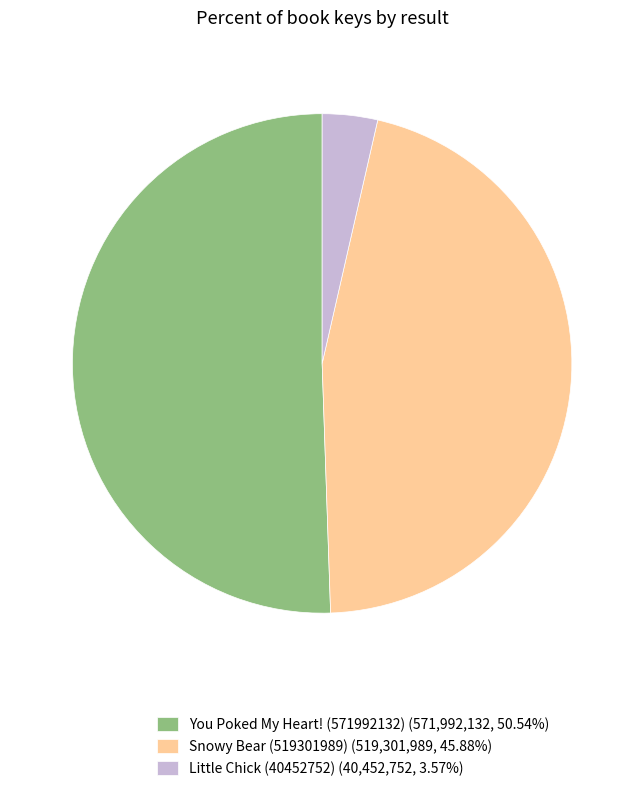

Is You Poked My Heart! (571992132) (571,992,132, 50.54%) the majority of the pie?

Yes